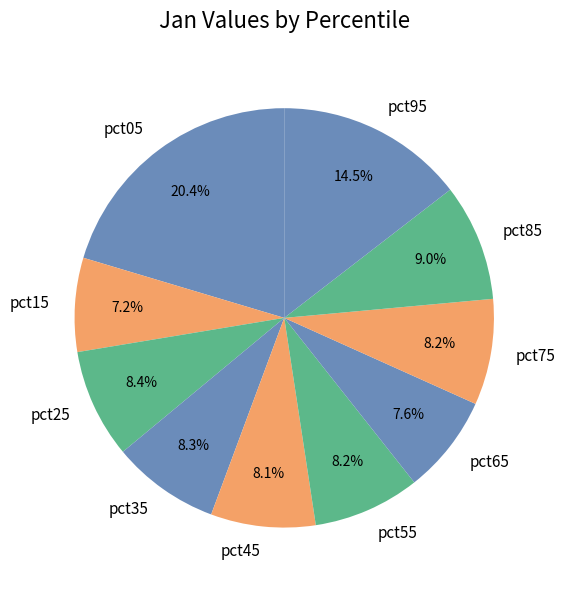

What percentage is NOT represented by pct95?

85.5%